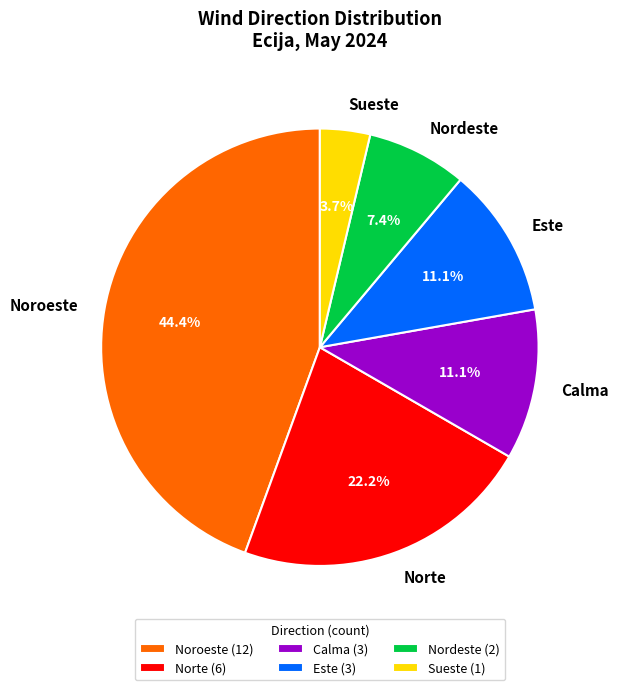

To the nearest percent, what is the average slice percentage?

17%